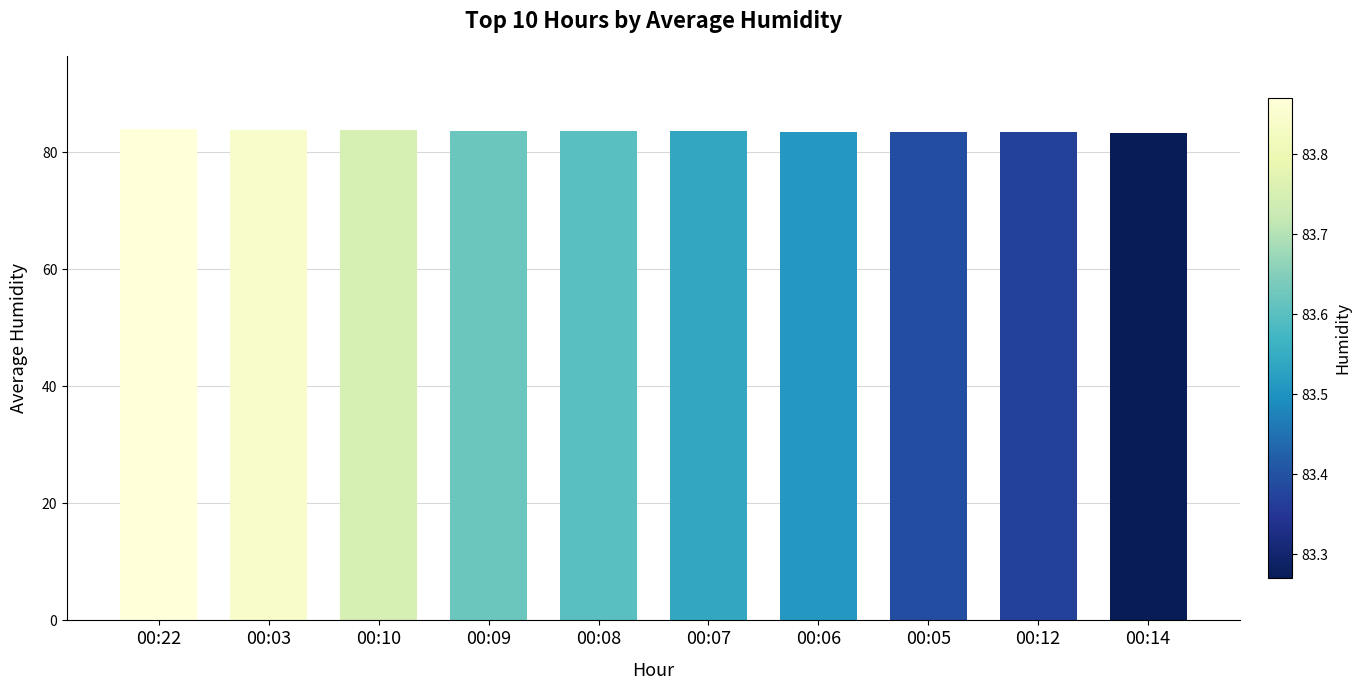

The value at 00:12 is 25.7. True or false?

False